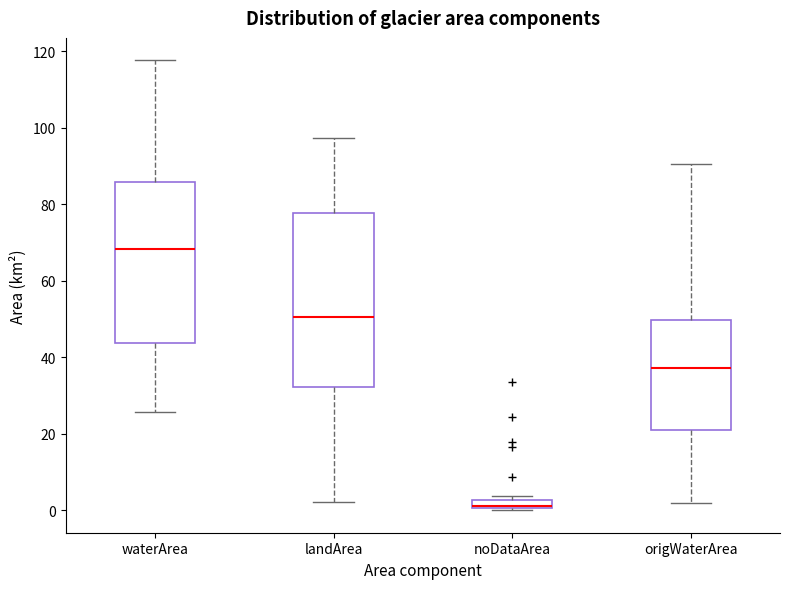

Which box's median line is the highest?

waterArea